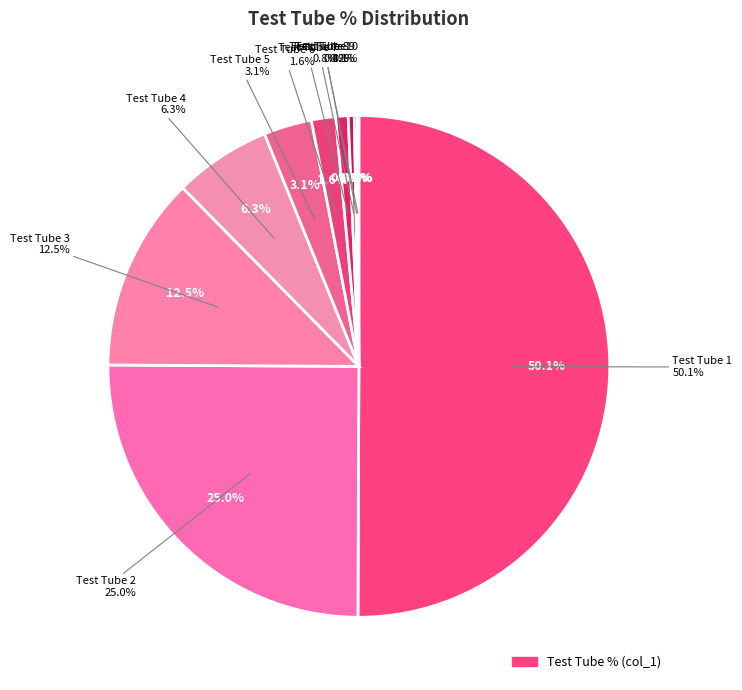

How many slices are in this pie chart?

10